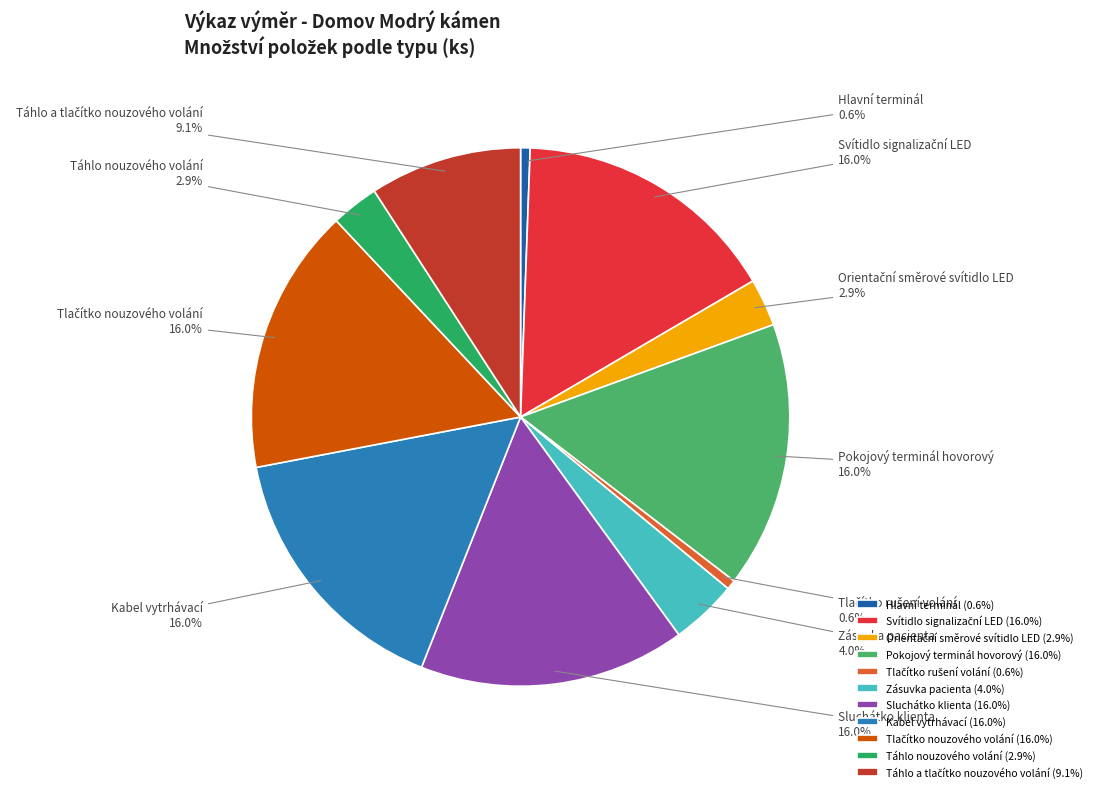

Combined, do Zásuvka pacienta and Pokojový terminál hovorový account for over 50%?

No